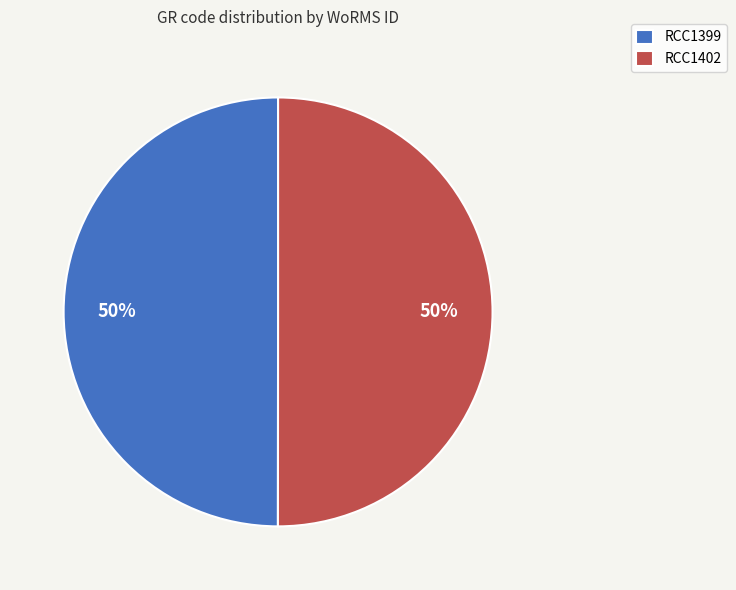

True or false: RCC1399 accounts for 50% of the total.

True